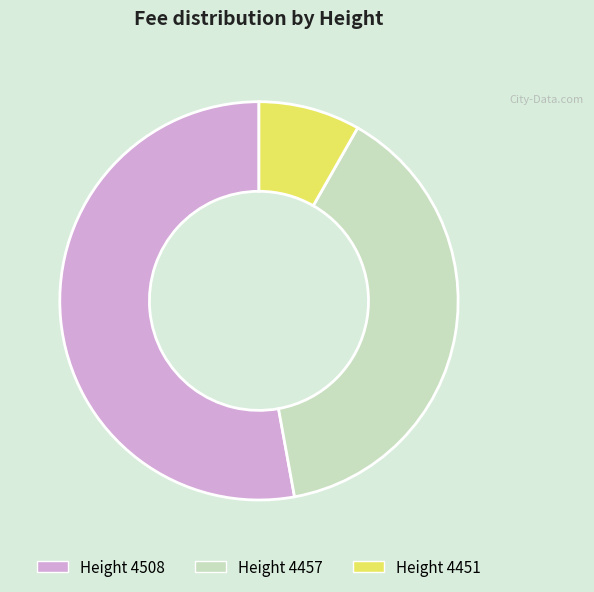

Is there any slice that represents more than half of the pie?

Yes